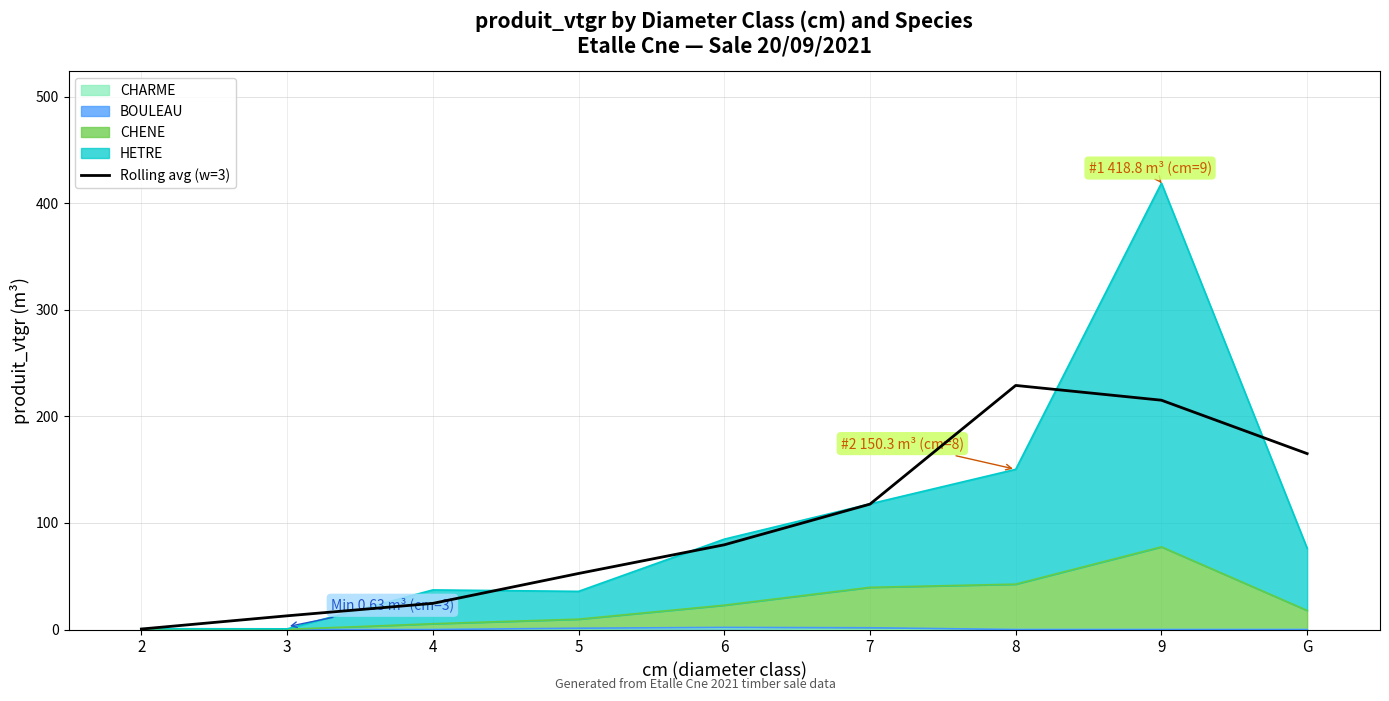

List the labels in order of value, largest first.

8, 9, G, 7, 6, 5, 4, 3, 2